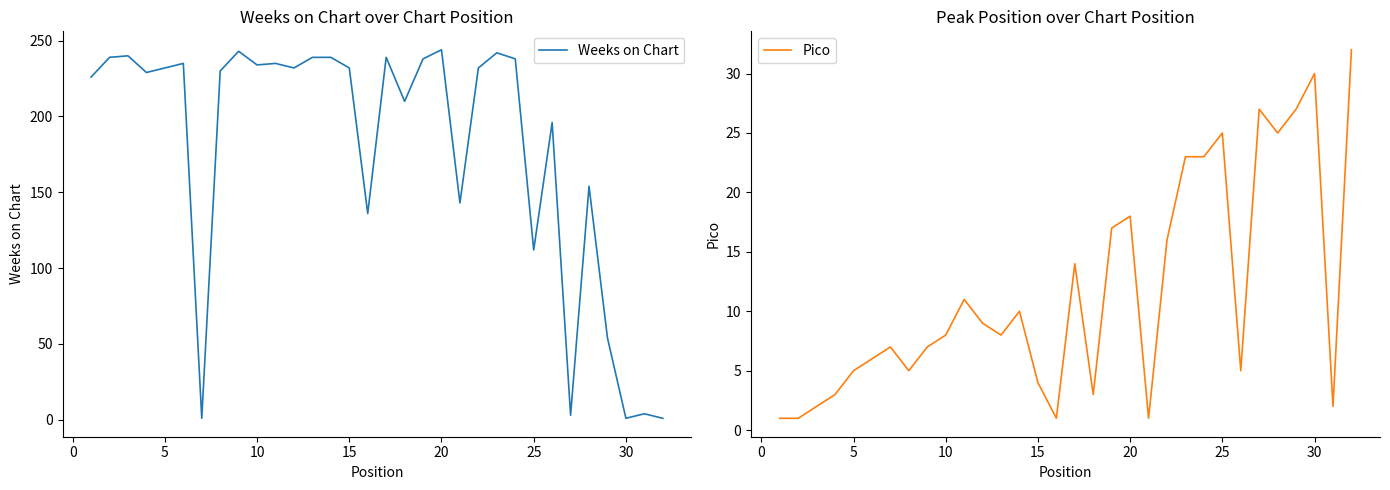

Reading right to left, list all the values displayed in this chart.

Weeks on Chart: 1	4	1	54	154	3	196	112	238	242	232	143	244	238	210	239	136	232	239	239	232	235	234	243	230	1	235	232	229	240	239	226
Pico: 32	2	30	27	25	27	5	25	23	23	16	1	18	17	3	14	1	4	10	8	9	11	8	7	5	7	6	5	3	2	1	1